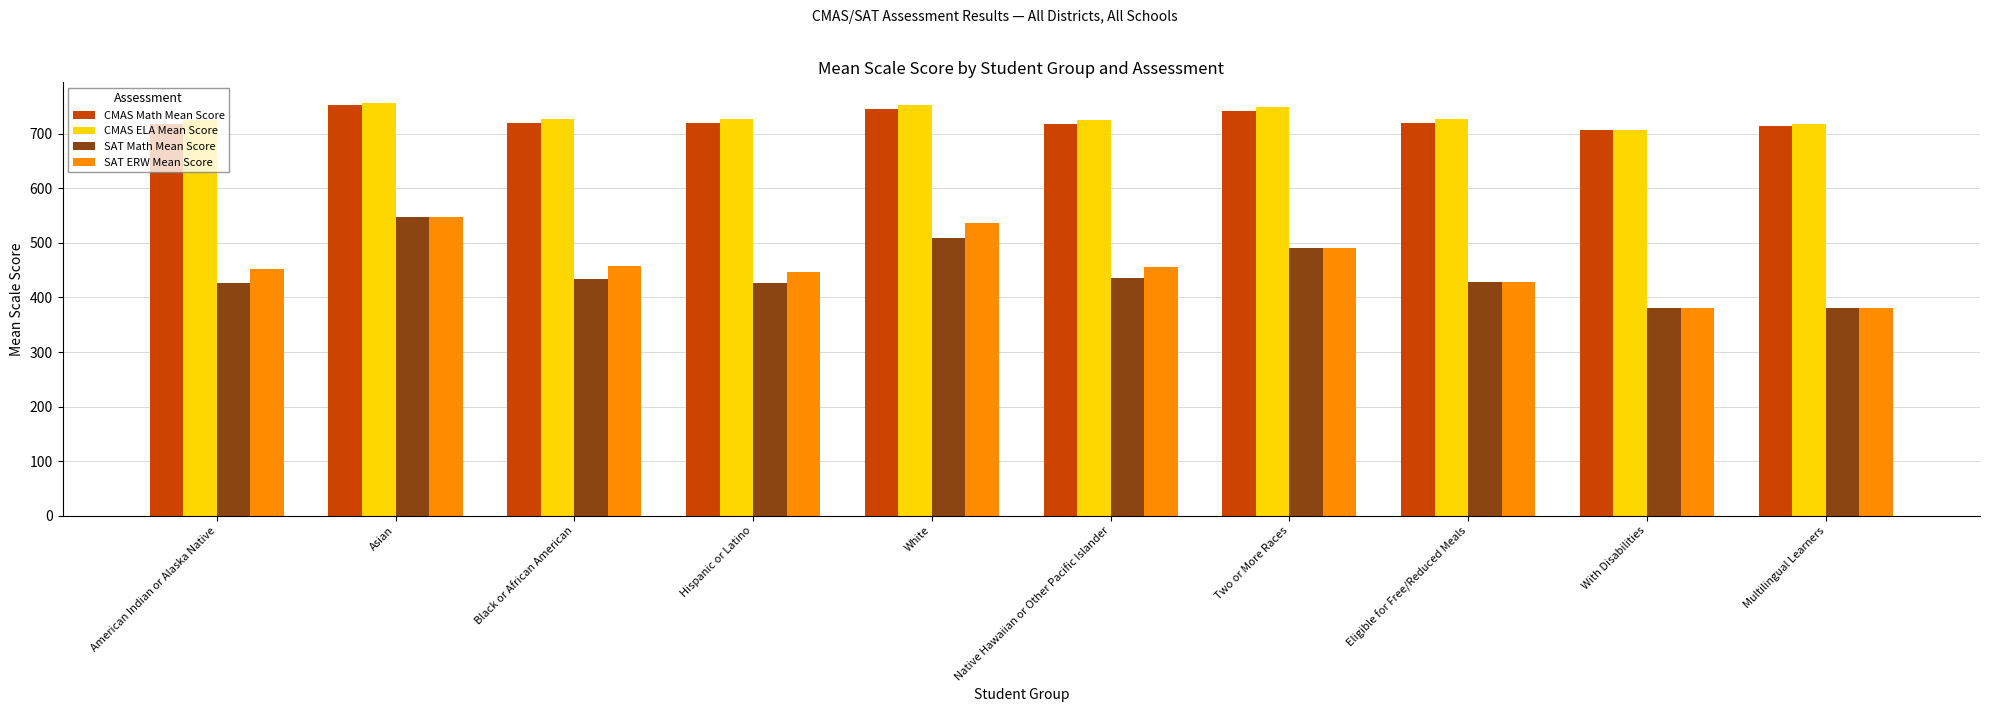

What are all the series names shown in the legend?

CMAS Math Mean Score, CMAS ELA Mean Score, SAT Math Mean Score, SAT ERW Mean Score